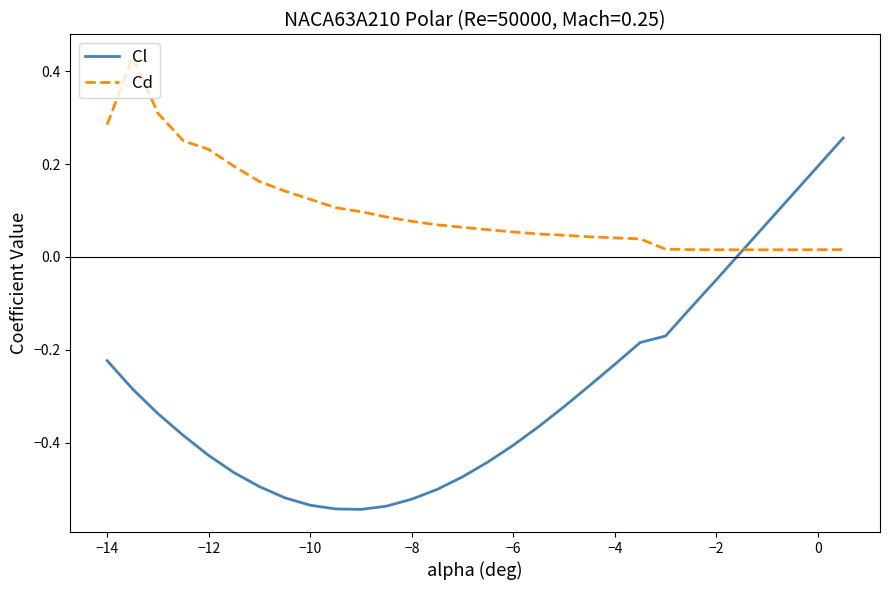

How many lines are shown in the chart?

2